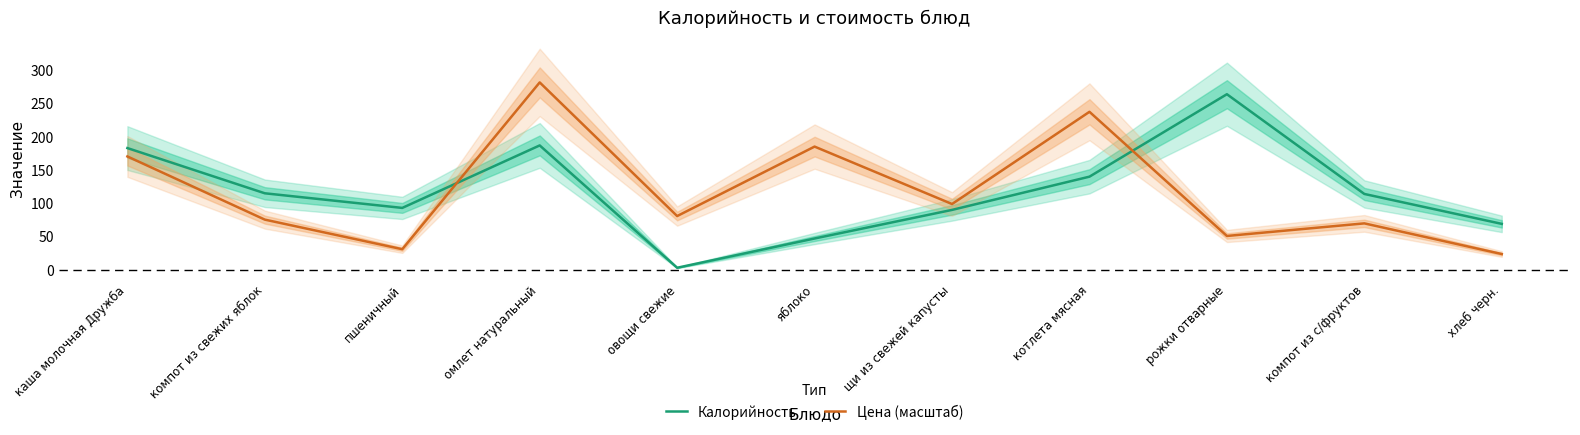

At which category does the chart reach its peak across all series?

омлет натуральный